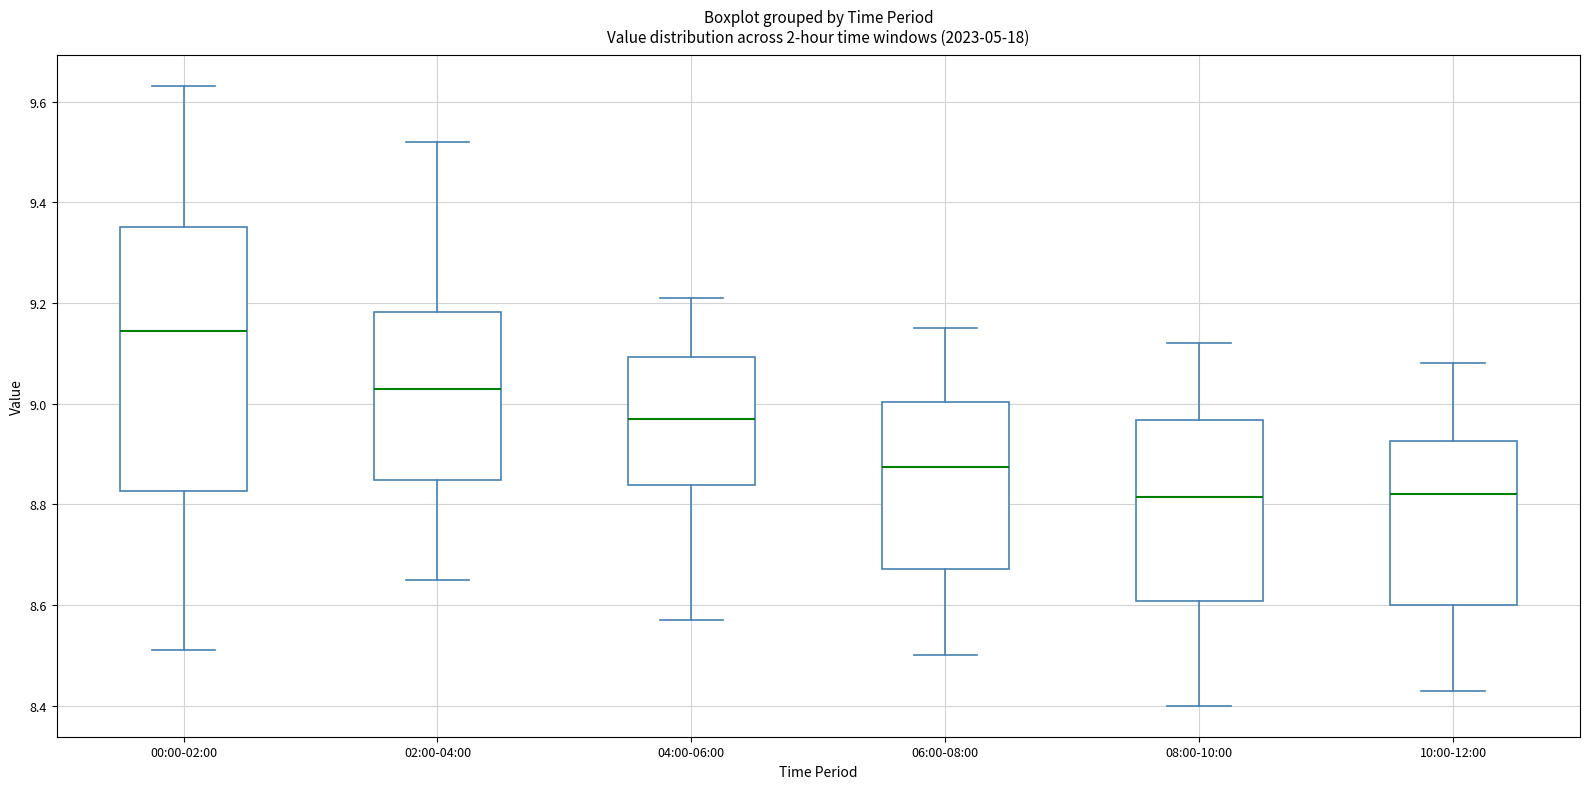

Comparing the boxes themselves (not the whiskers), which one is the tallest?

00:00-02:00